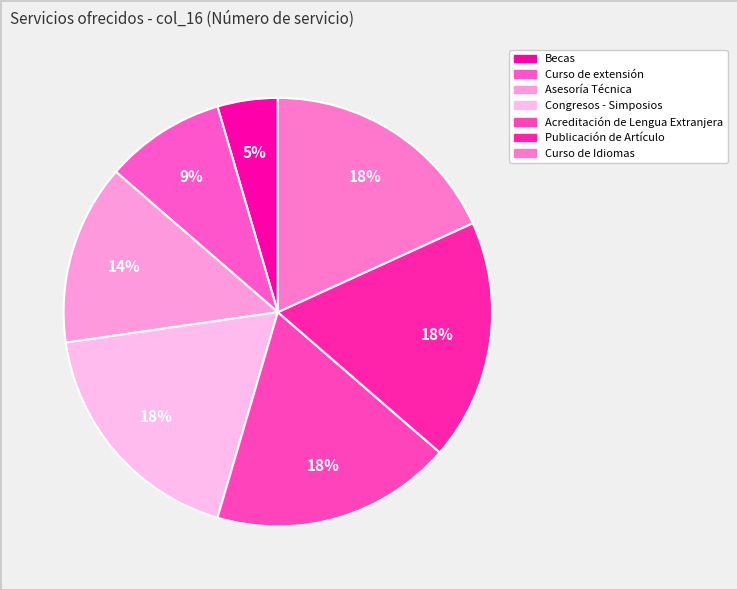

Is the sum of Curso de extensión and Publicación de Artículo greater than half?

No